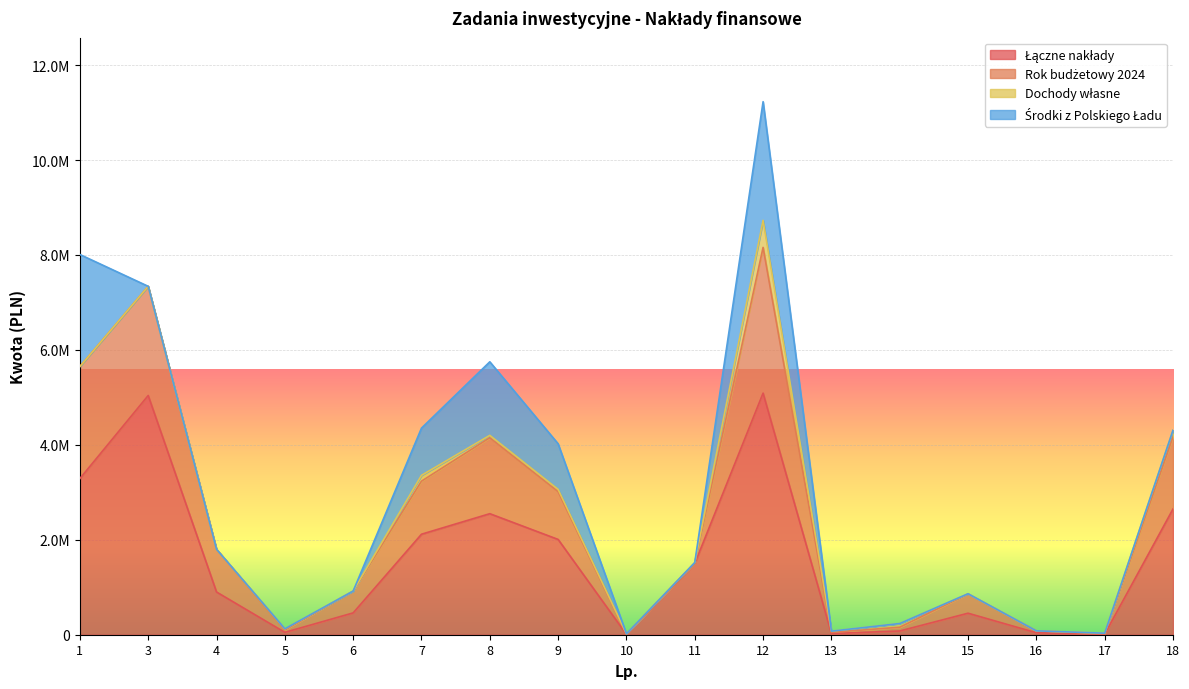

True or false: Rok budżetowy 2024 has a value of 10159920 at 8.

False